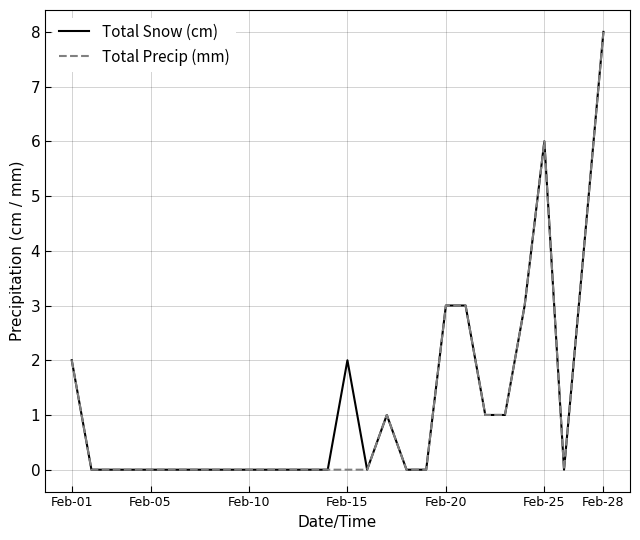

How many Total Precip (mm) values are between 0 and 2?

22